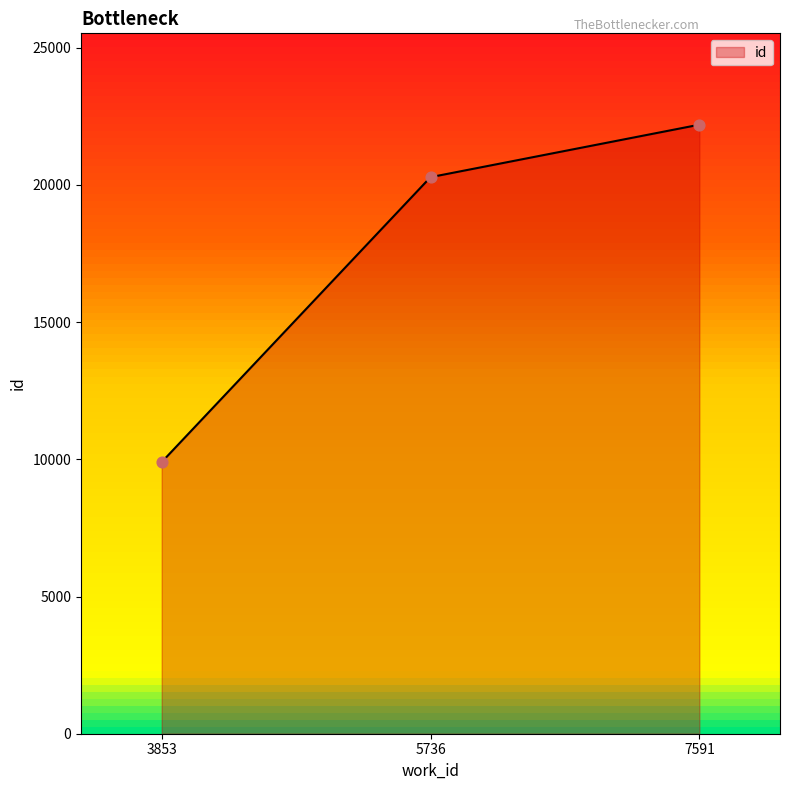

Which has a higher value, 3853 or 5736?

5736